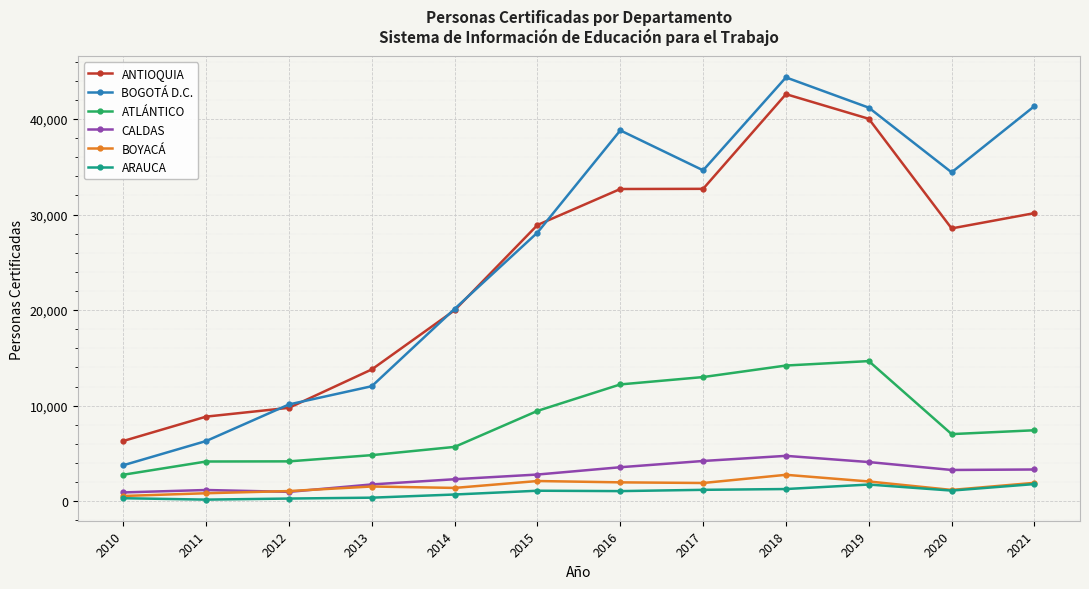

True or false: ANTIOQUIA and ARAUCA intersect in this chart.

False